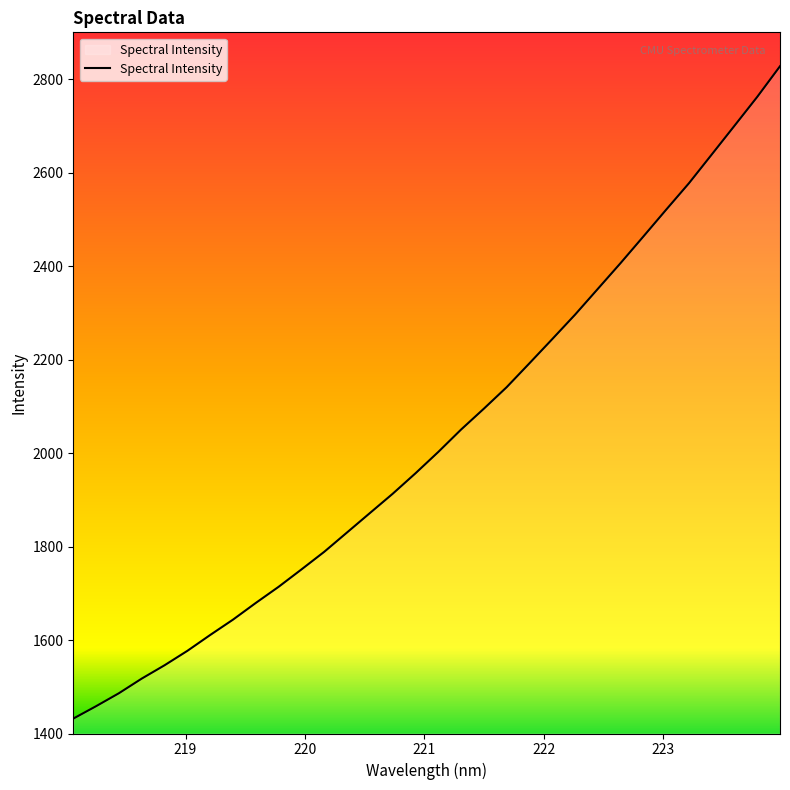

What is the difference between the maximum and minimum values?

1395.6